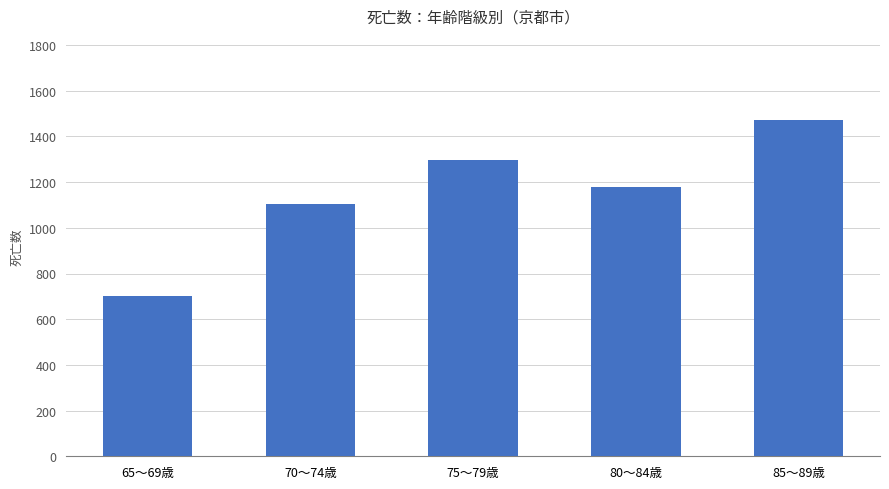

What is the change in value from 75～79歳 to 80～84歳?

-117